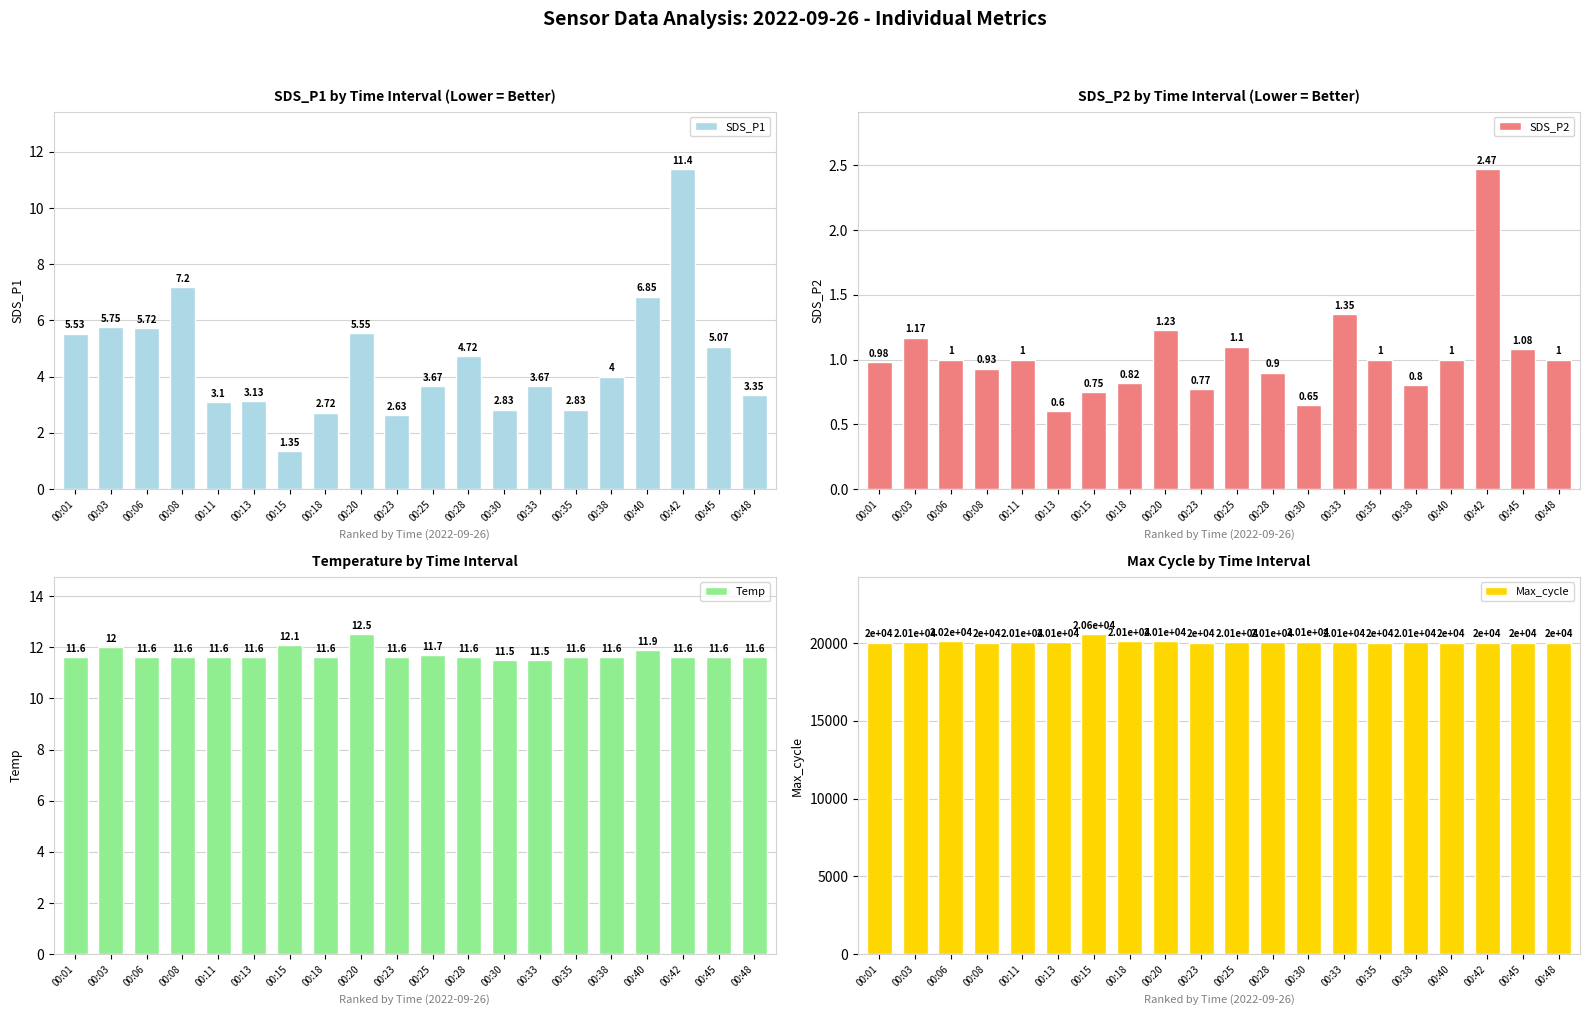

Where is SDS_P1 nearest to the value 6?

00:03